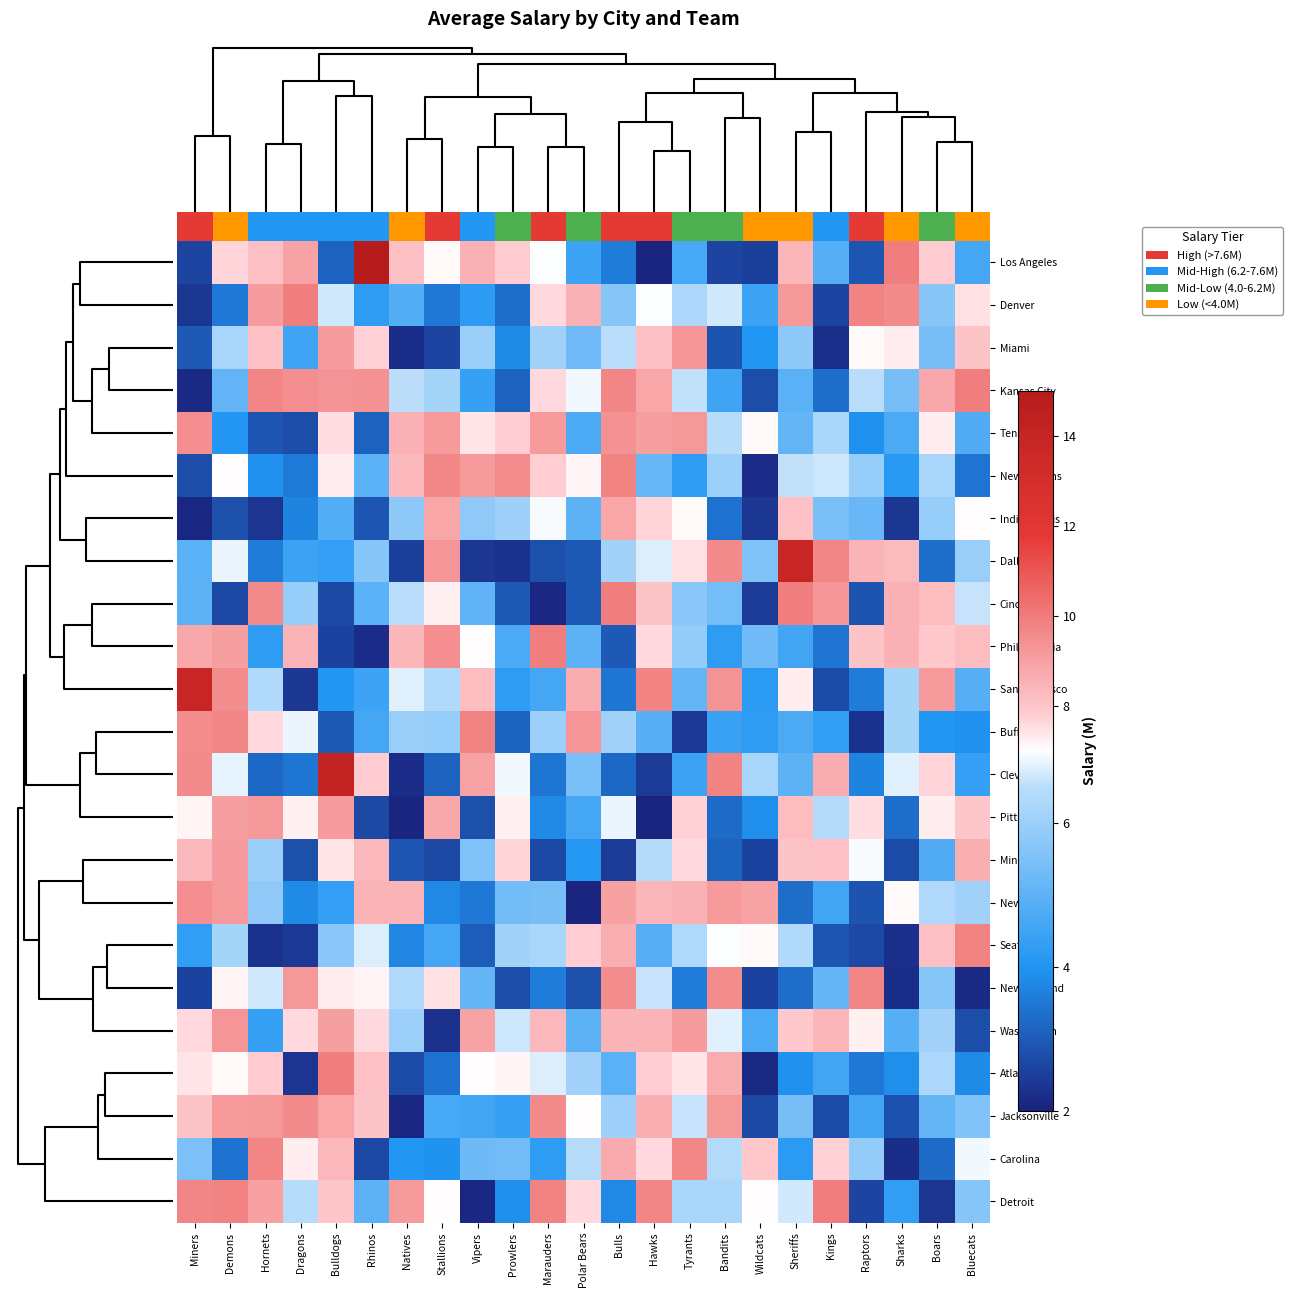

Between Miners and Sharks, which is larger?

Sharks